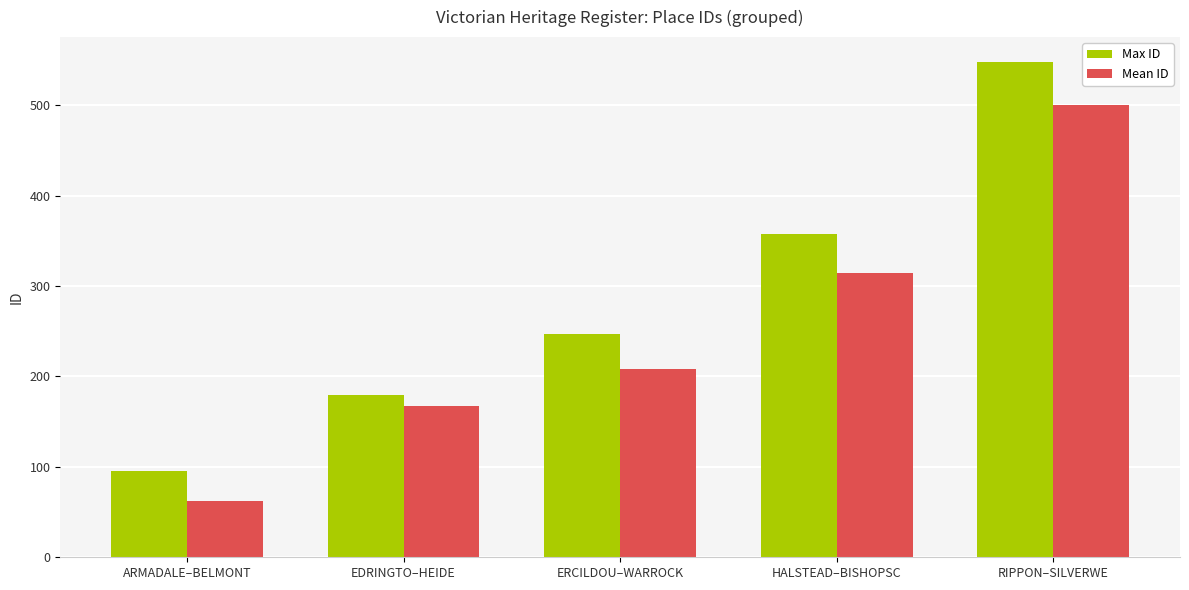

What is the total value across all series at HALSTEAD–BISHOPSC?

672.0